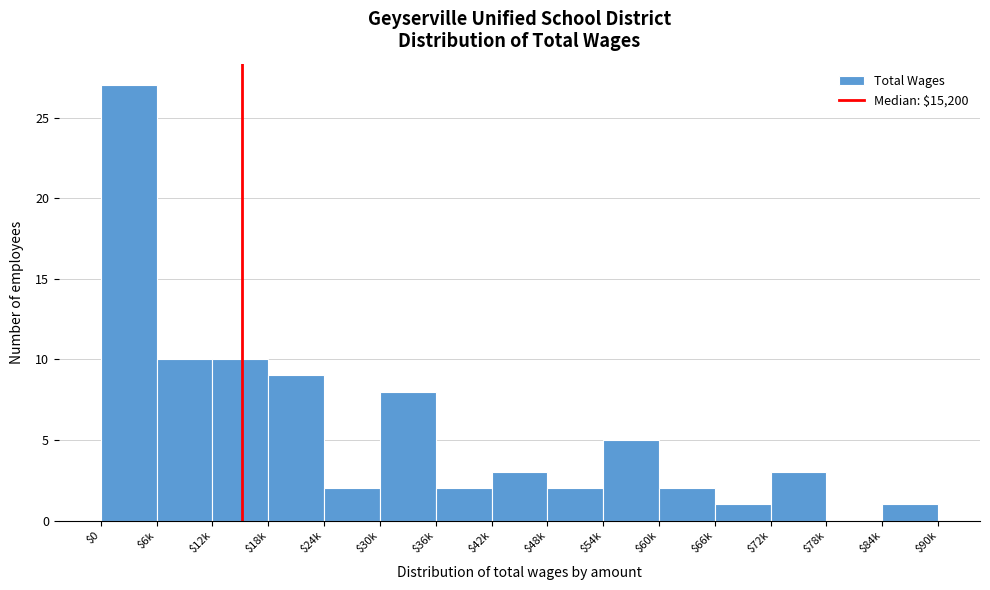

Which label corresponds to the largest value in the chart?

$0